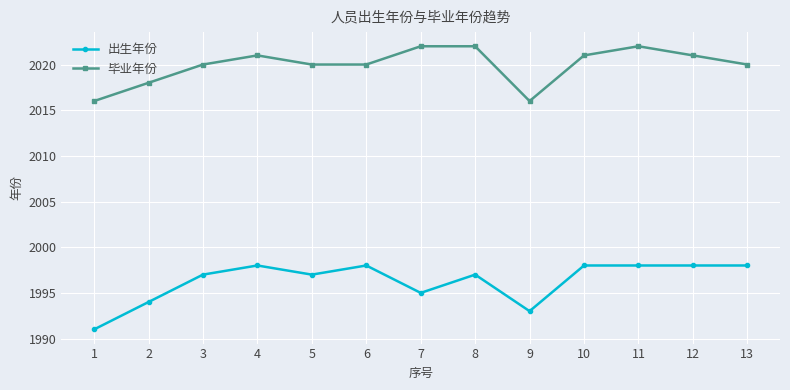

What is the approximate value of 出生年份 at 11?

1998